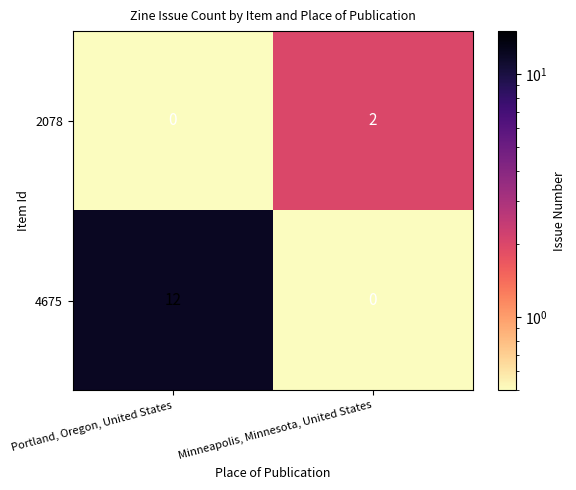

Which series has the largest range (max minus min)?

4675